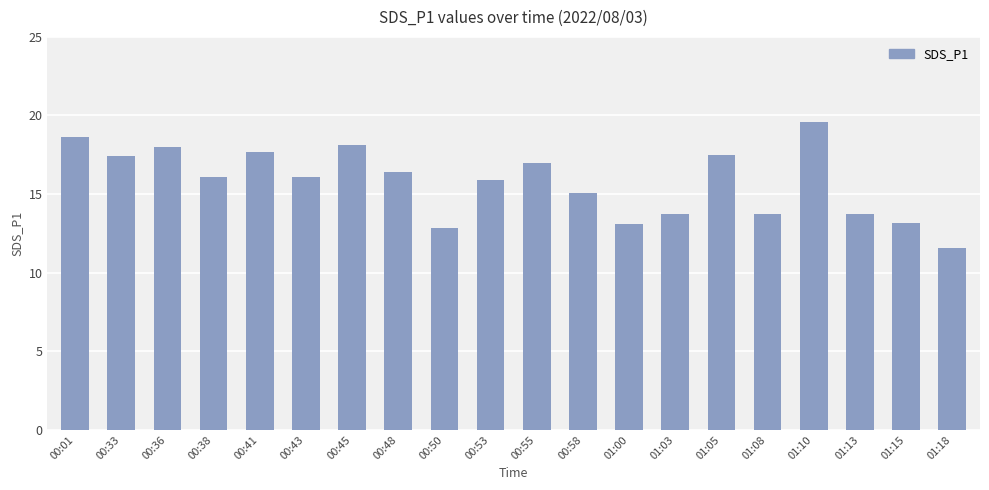

What is the label of the 14th bar from the left?

01:03